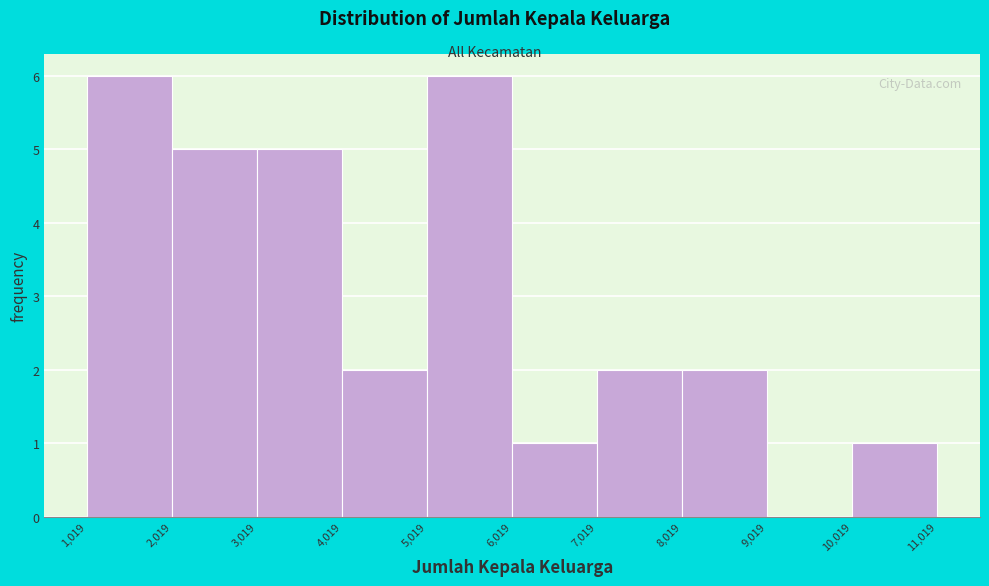

What is the height of the bar covering 2,019 to 3,019 on the x-axis? The values are not printed on the chart, so give them approximately, as read against the axis.

5